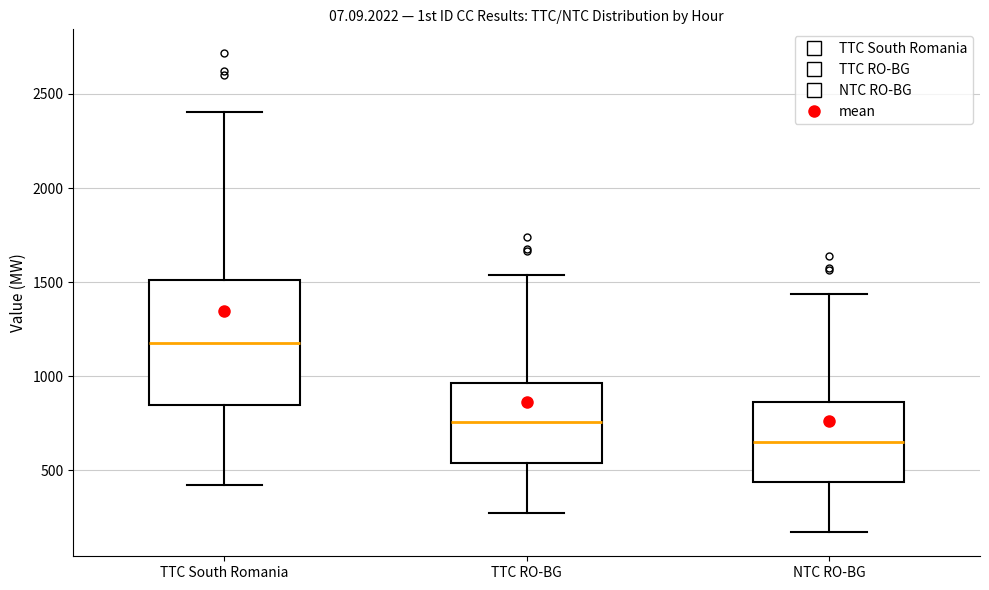

Reading left to right, read every box against the y-axis: the position of its median line, the range the box covers, and the ends of its whiskers. The values are not printed on the chart, so give them approximately, as read against the axis.

TTC South Romania: median 1200, box 850 to 1500, whiskers 450 to 2400
TTC RO-BG: median 750, box 550 to 950, whiskers 250 to 1550
NTC RO-BG: median 650, box 450 to 850, whiskers 150 to 1450